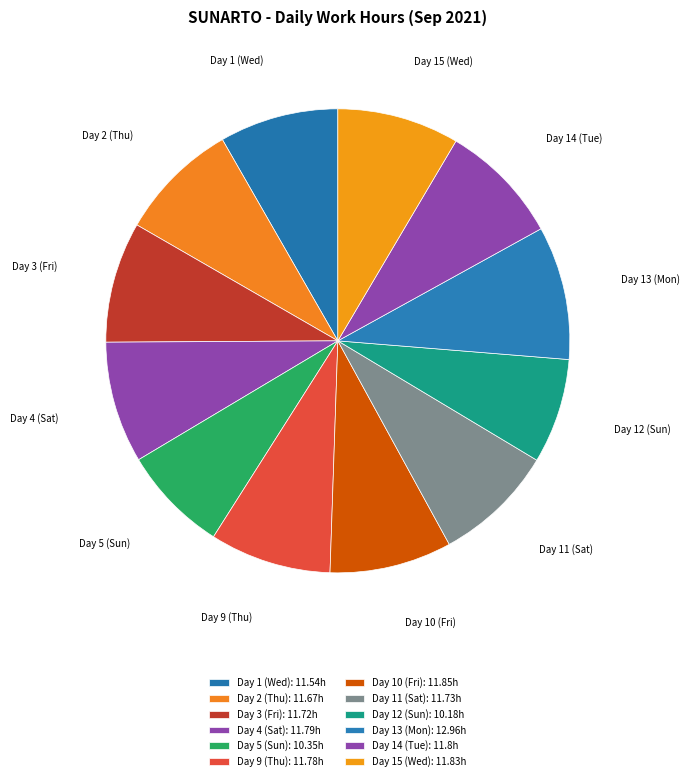

Combined, do Day 13 (Mon) and Day 2 (Thu) account for over 50%?

No